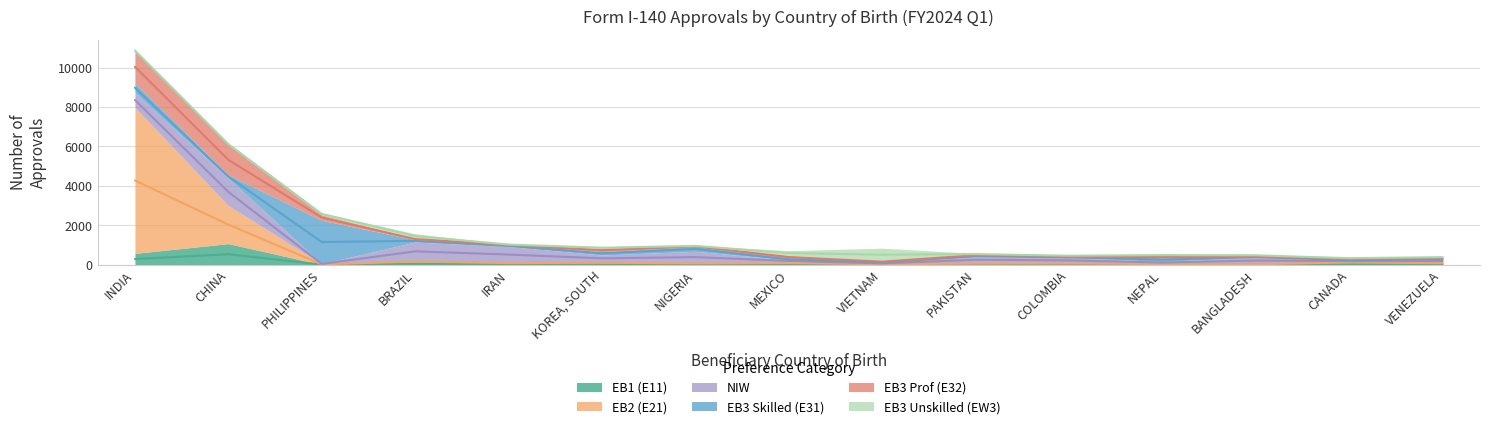

Rank the series by their maximum value, from lowest to highest.

EB3 Unskilled (EW3), EB1 (E11), NIW, EB3 Prof (E32), EB3 Skilled (E31), EB2 (E21)